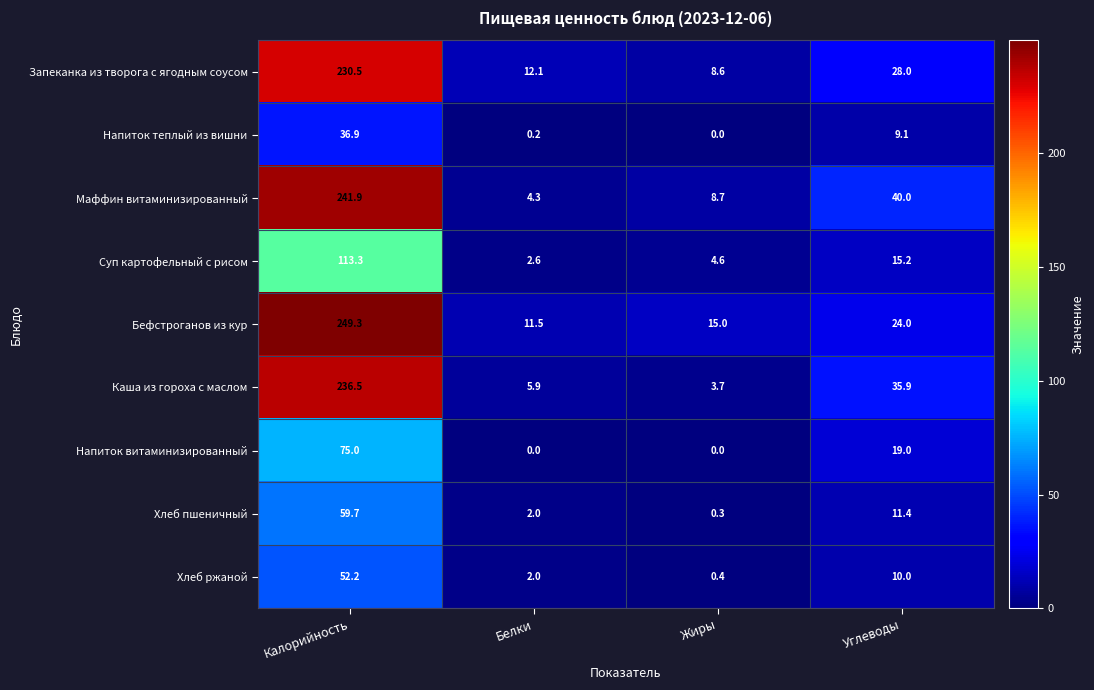

What is the difference between the maximum and minimum values in the Запеканка из творога с ягодным соусом series?

221.9